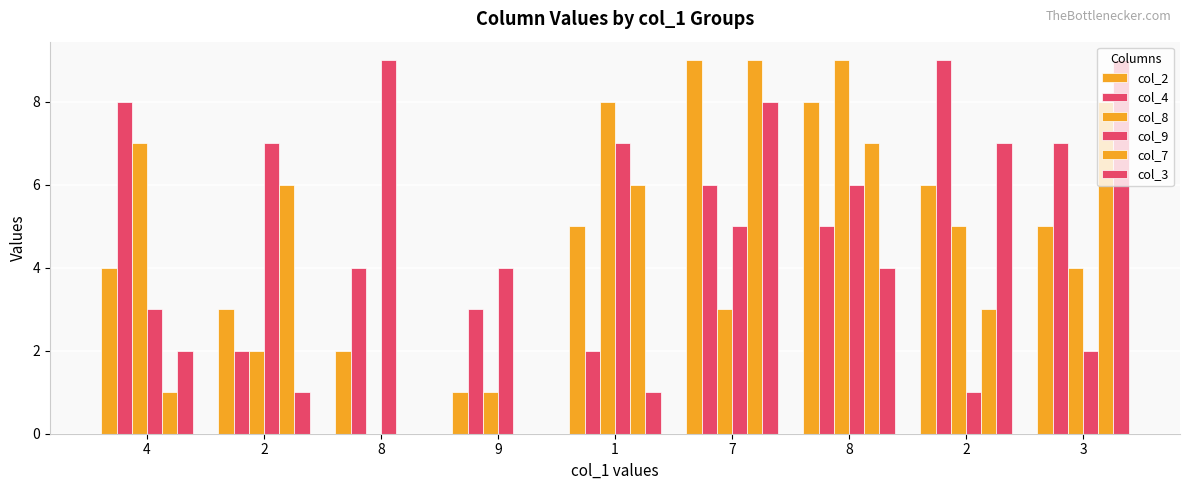

The value of col_8 at 9 is 2. True or false?

False